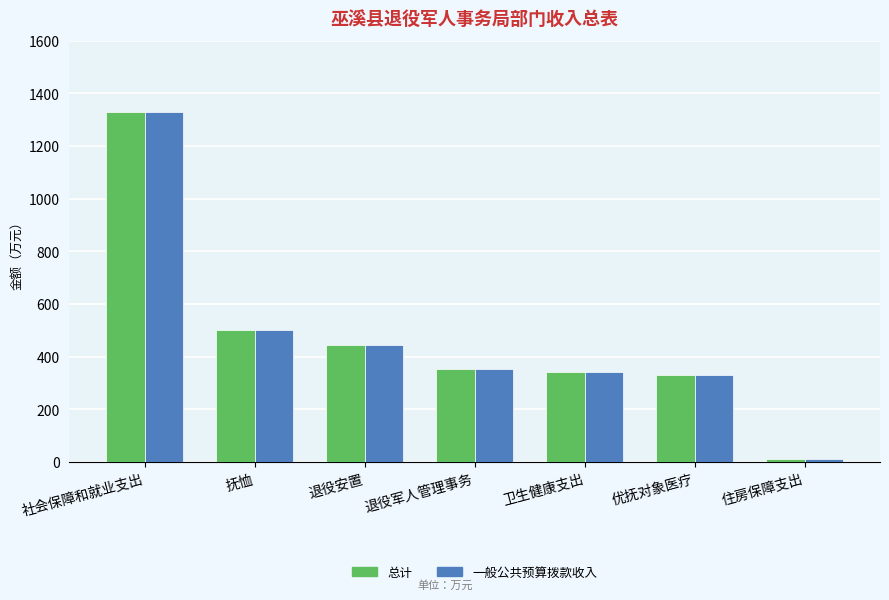

At how many categories does at least one series exceed 924?

1